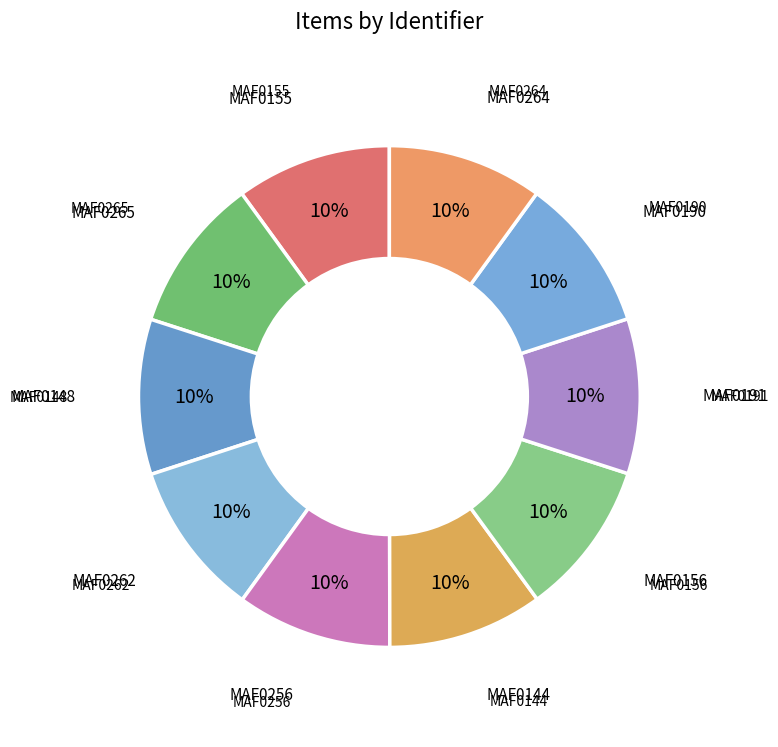

The MAF0155 slice represents 1% of the pie. True or false?

False